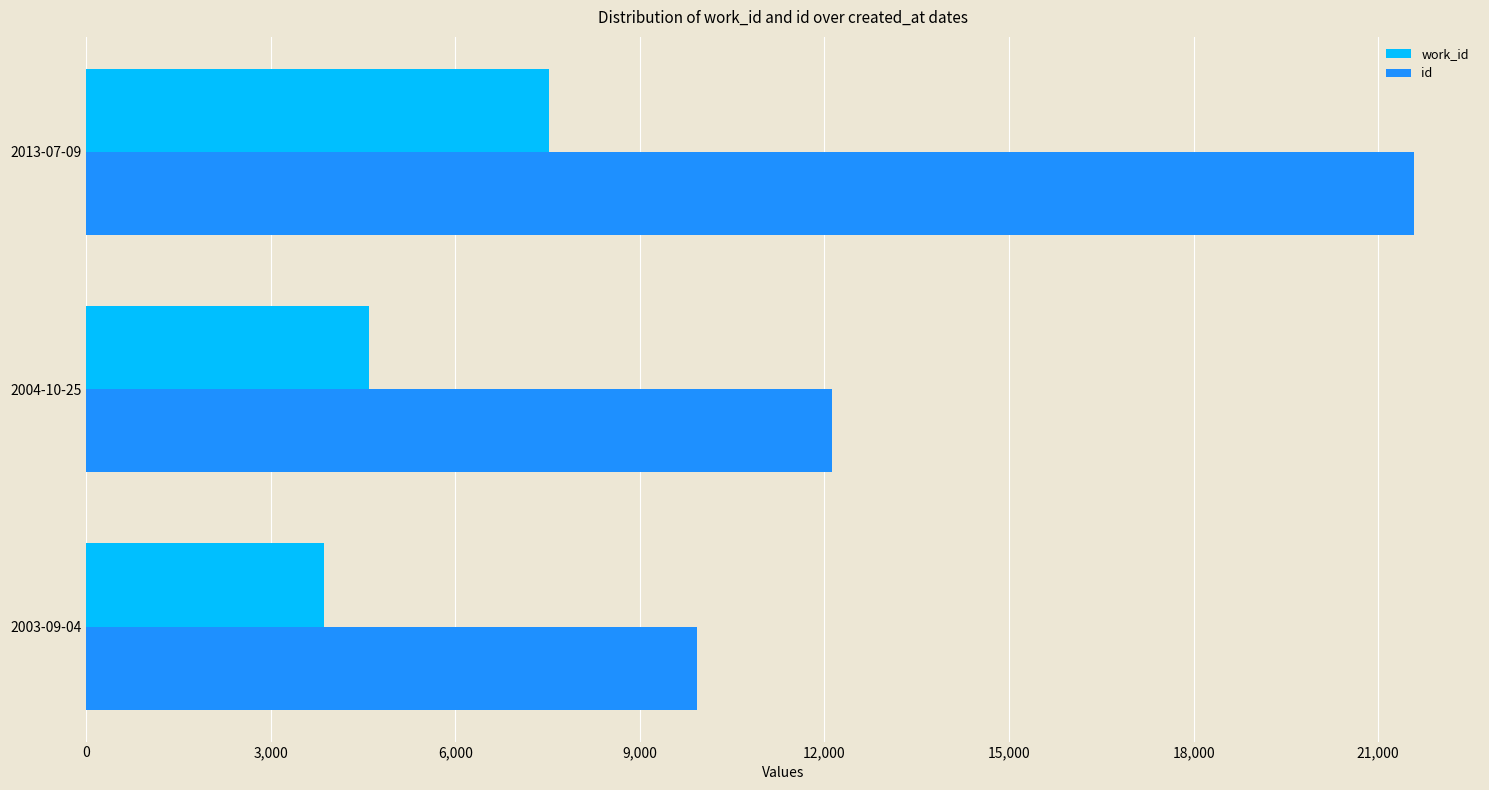

Rank the series by their maximum value, from highest to lowest.

id, work_id